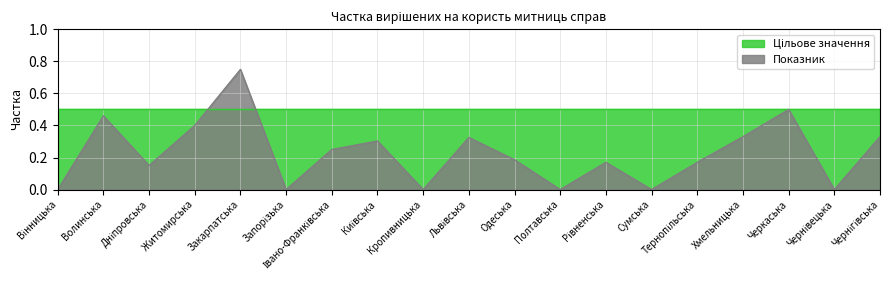

List the labels in order of value, smallest first.

Вінницька, Запорізька, Кропивницька, Полтавська, Сумська, Чернівецька, Дніпровська, Рівненська, Тернопільська, Одеська, Івано-Франківська, Київська, Львівська, Хмельницька, Чернігівська, Житомирська, Волинська, Черкаська, Закарпатська